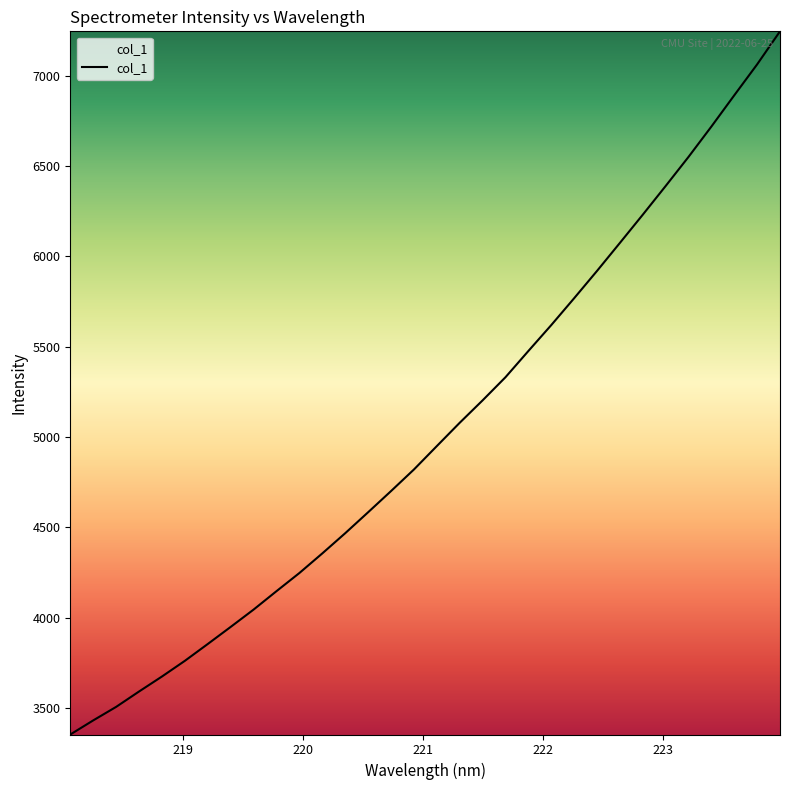

Does the chart have visible grid lines?

No